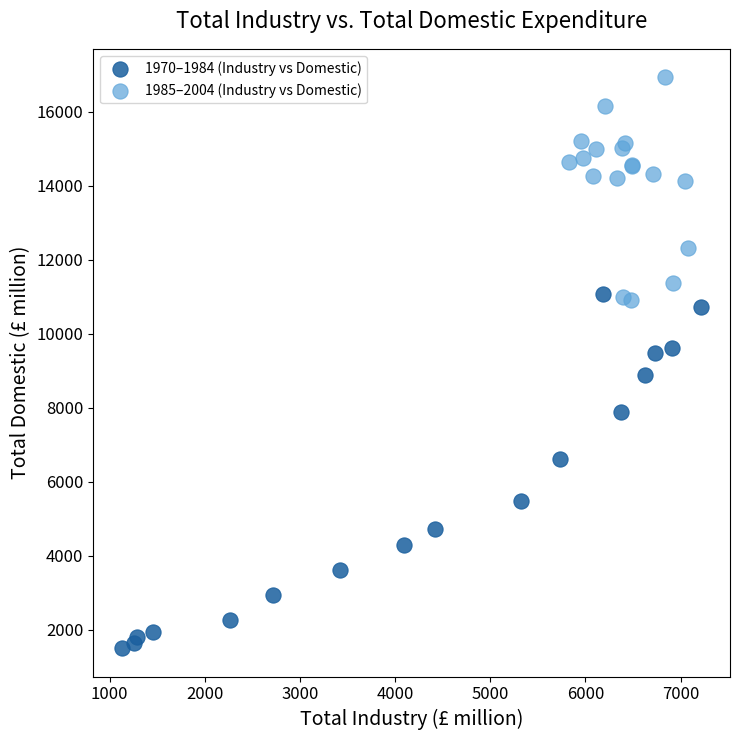

What are all the series names shown in the legend?

1970–1984 (Industry vs Domestic), 1985–2004 (Industry vs Domestic)